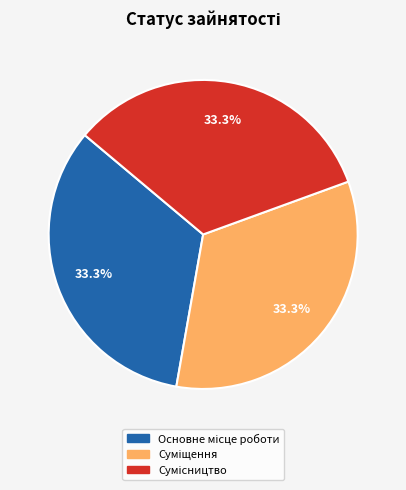

How many segments does this pie chart have?

3